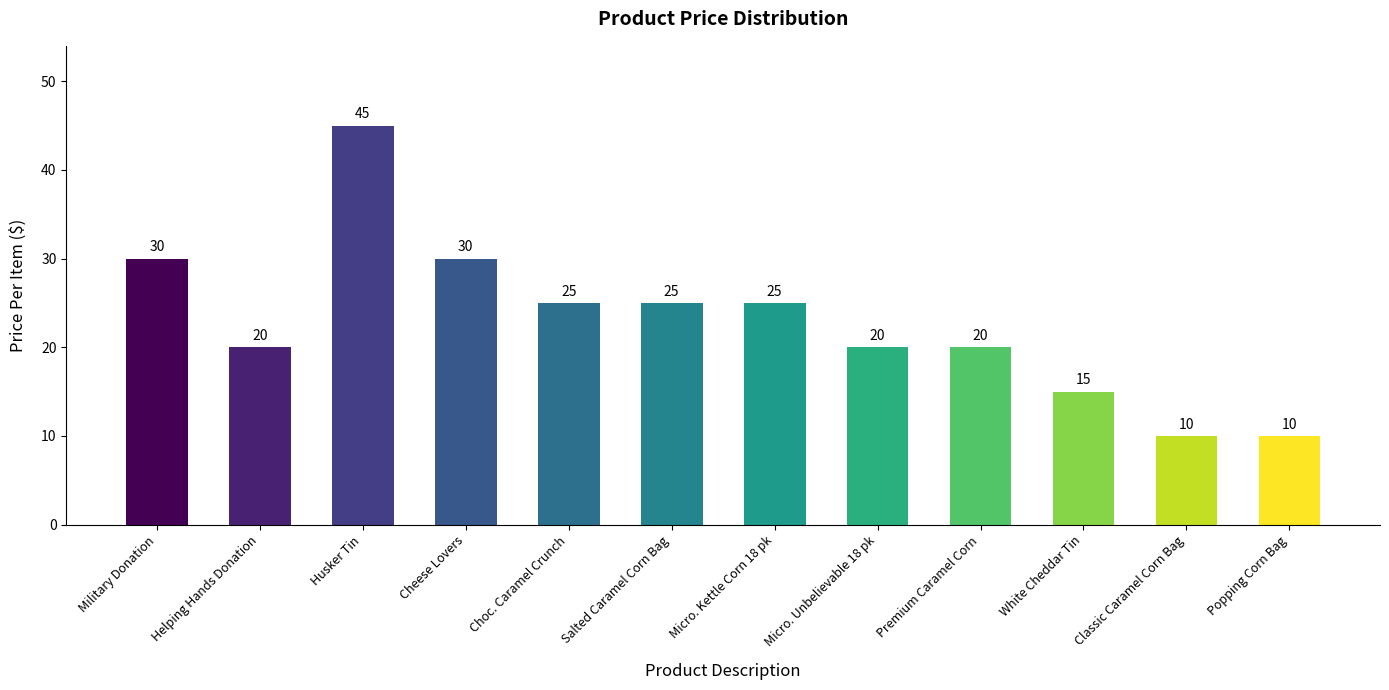

What position from the right is Micro. Unbelievable 18 pk?

5